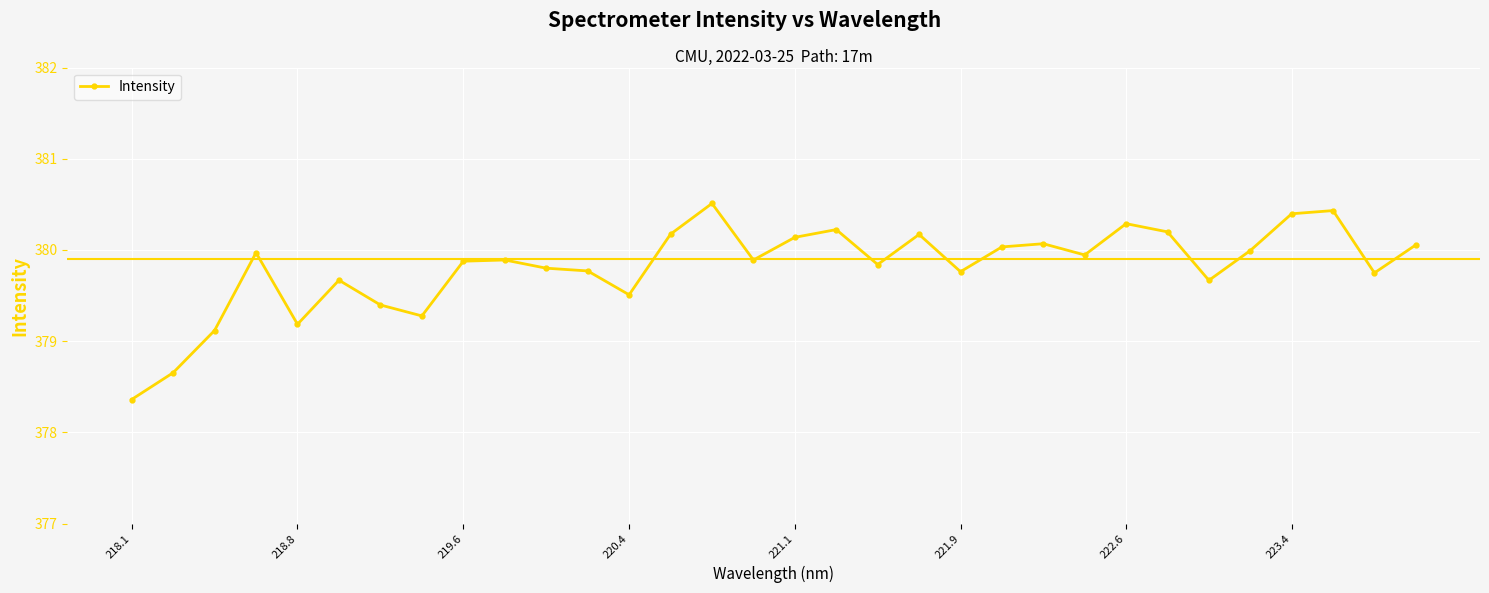

What is the value of the 5th point from the left?

379.2